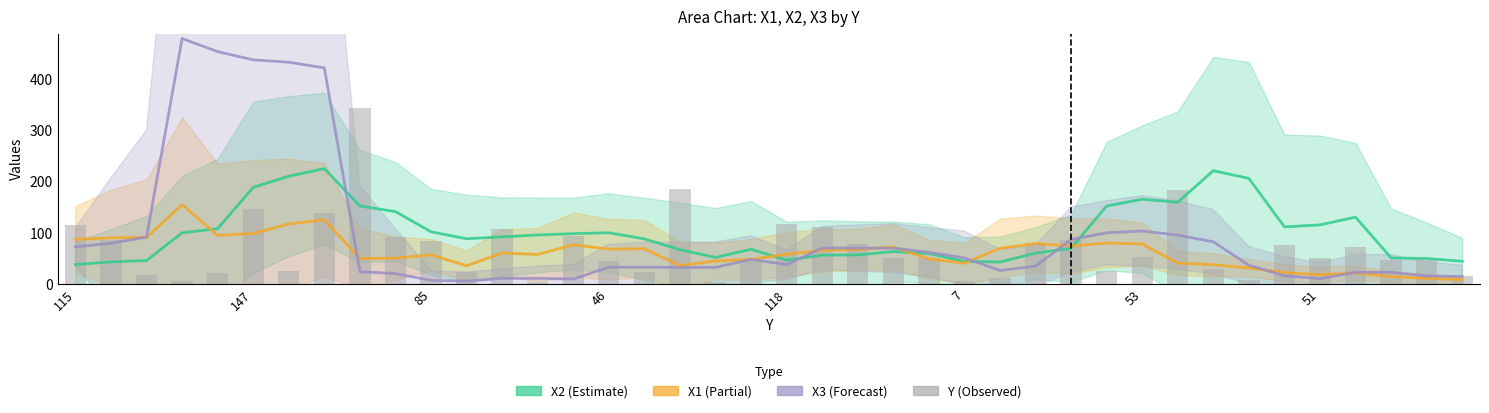

How many values exceed 52?

19